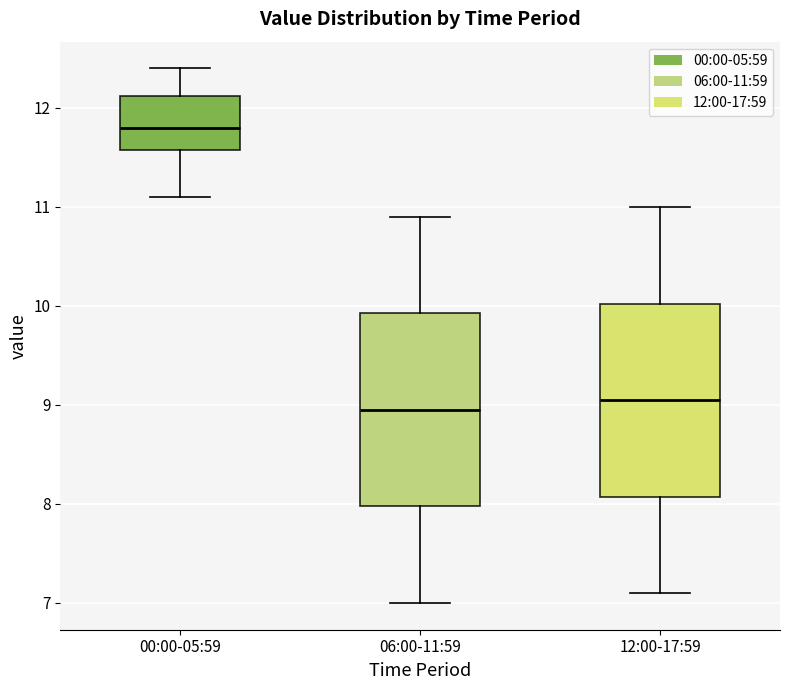

Which box has the highest median line?

00:00-05:59